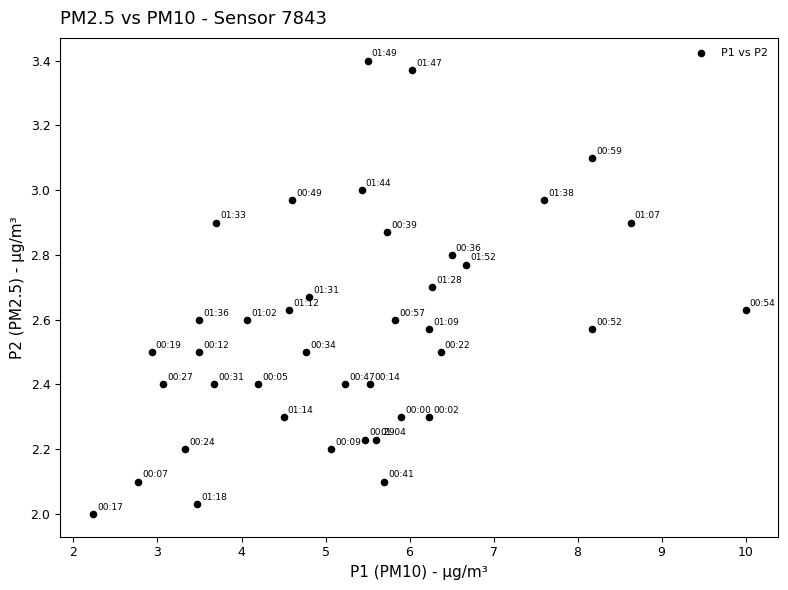

What is the range of X values (max minus min)?

7.8